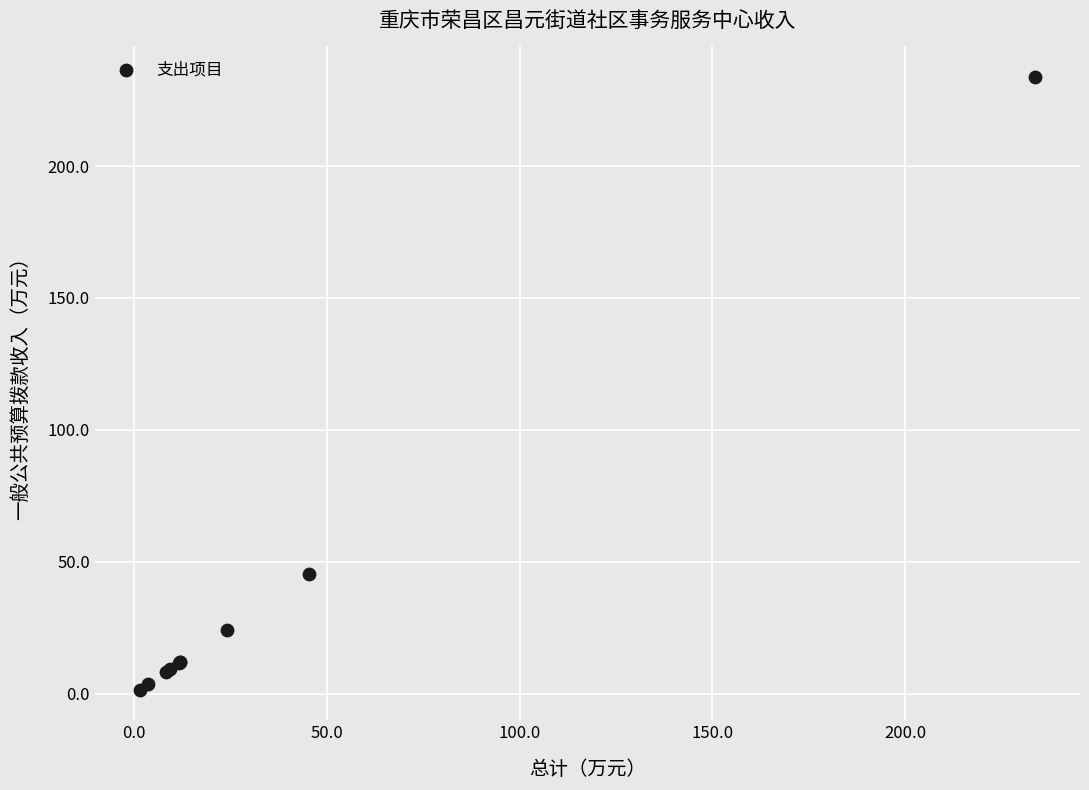

What Y value in the scatter plot is closest to 117?

45.5